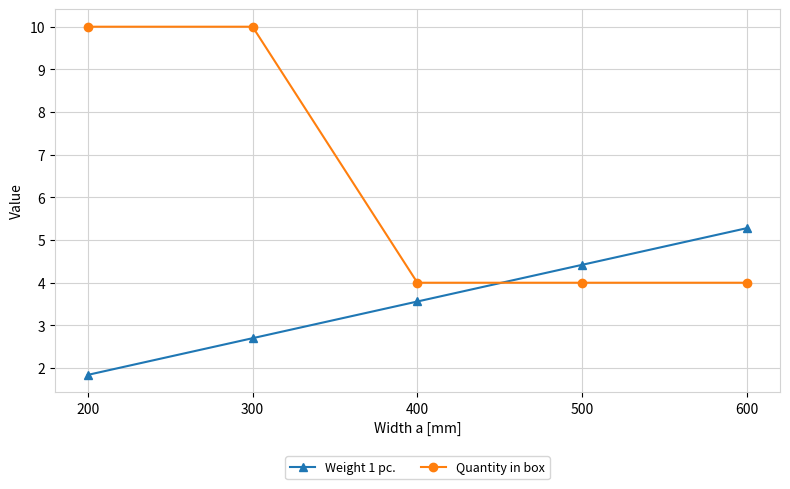

What is the value of the Quantity in box point at the 1st from the left?

10.0